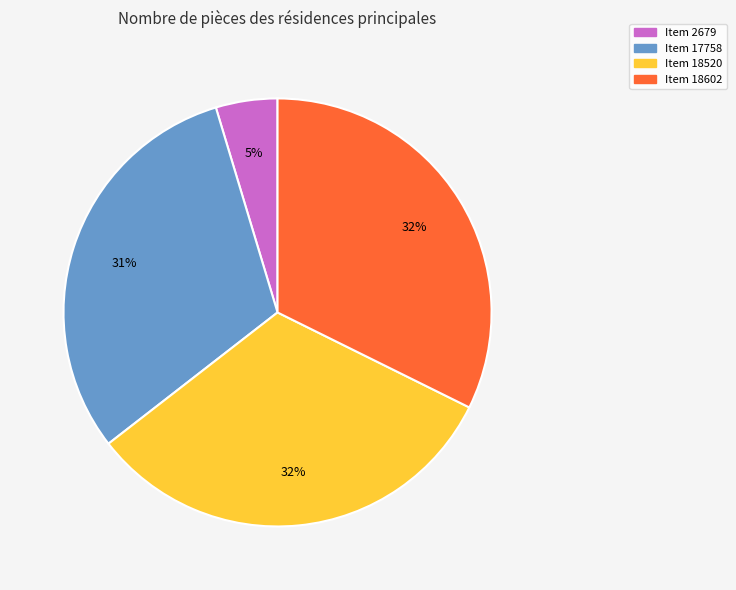

What is the ratio of the value at Item 18602 to the value at Item 18520?

1.0